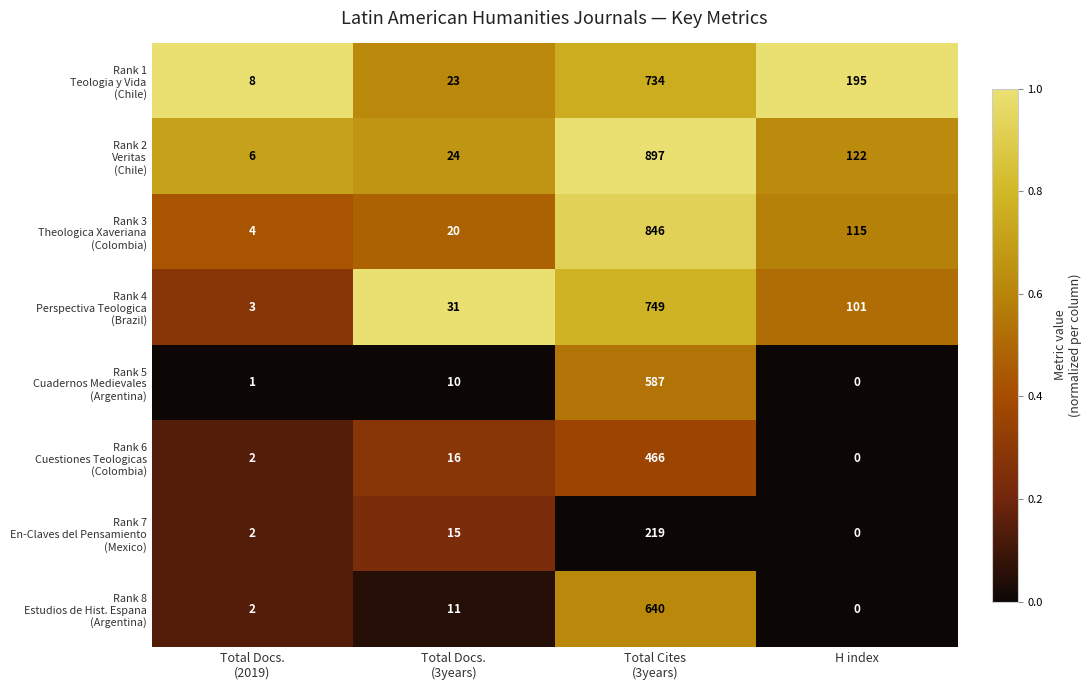

What is the total value across all series at H index?

533